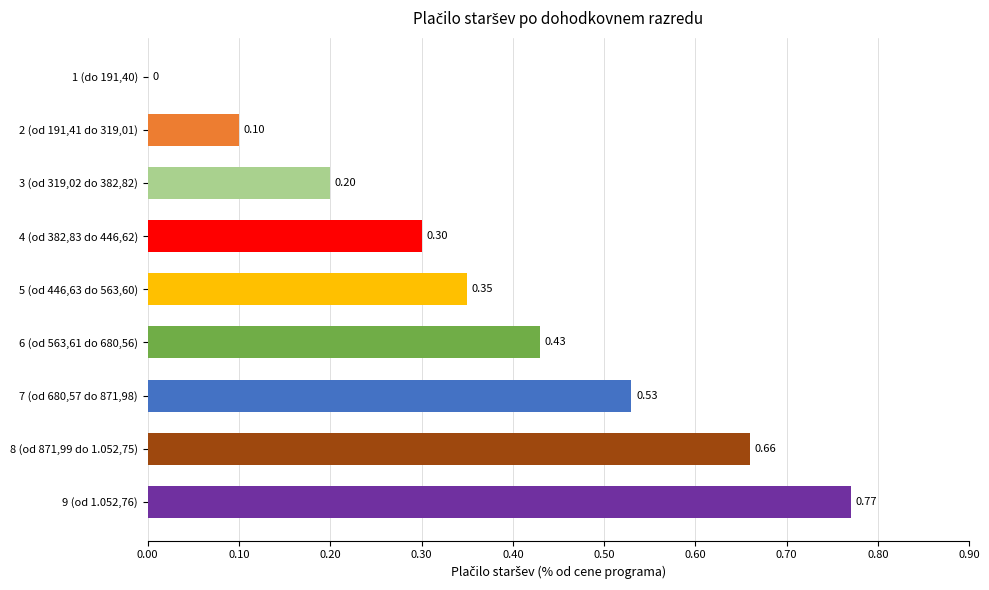

What is the sum of all values?

3.3